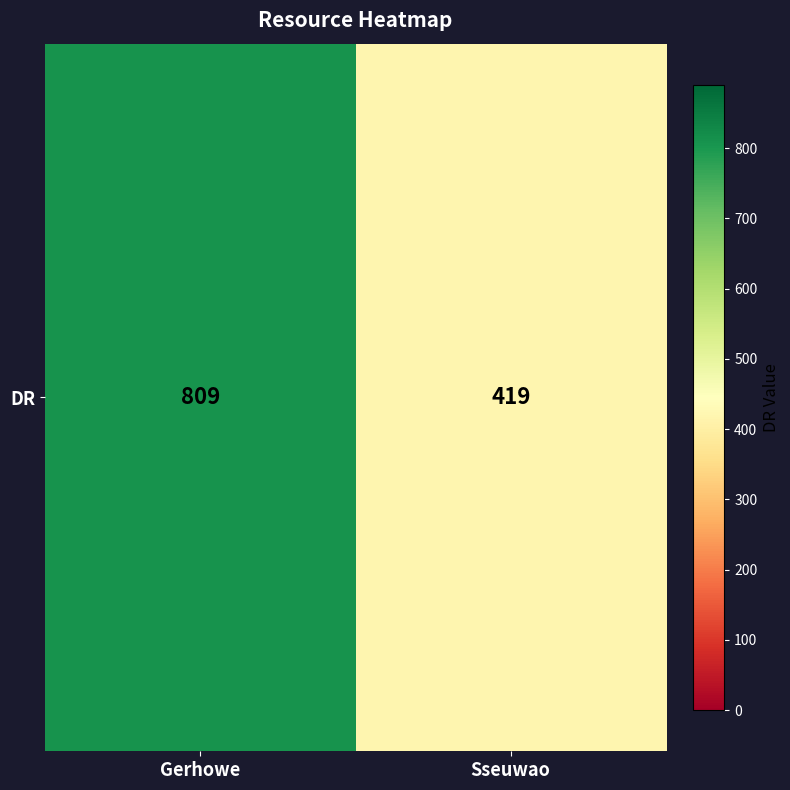

Reading left to right, extract all data points from this chart.

Gerhowe=809	Sseuwao=419